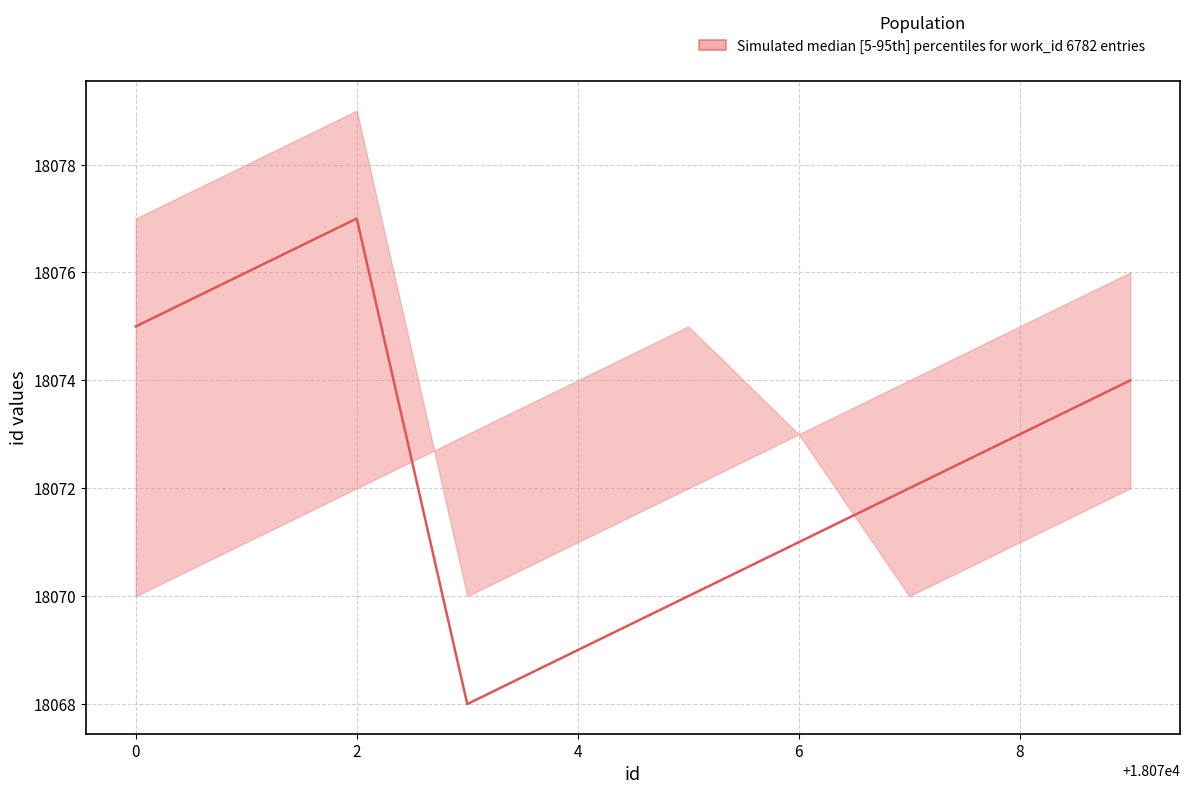

How many lines are shown in the chart?

1